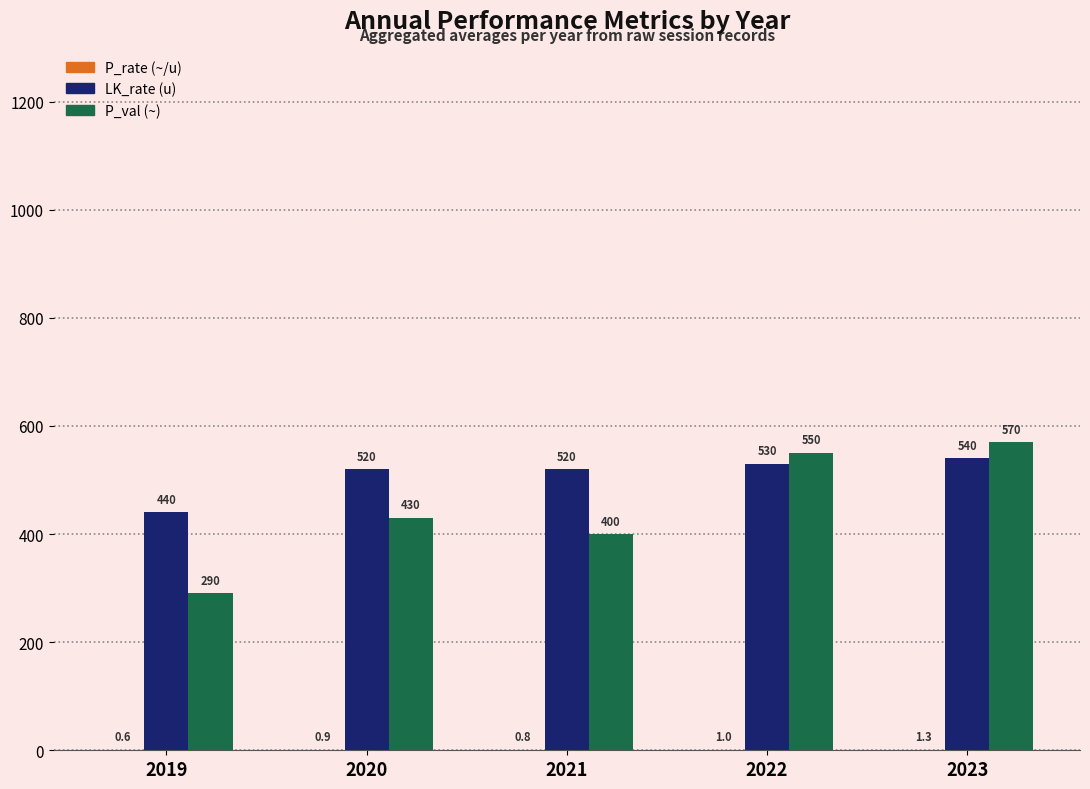

What is the sum of the LK_rate (u) values at 2023 and 2020?

1060.0